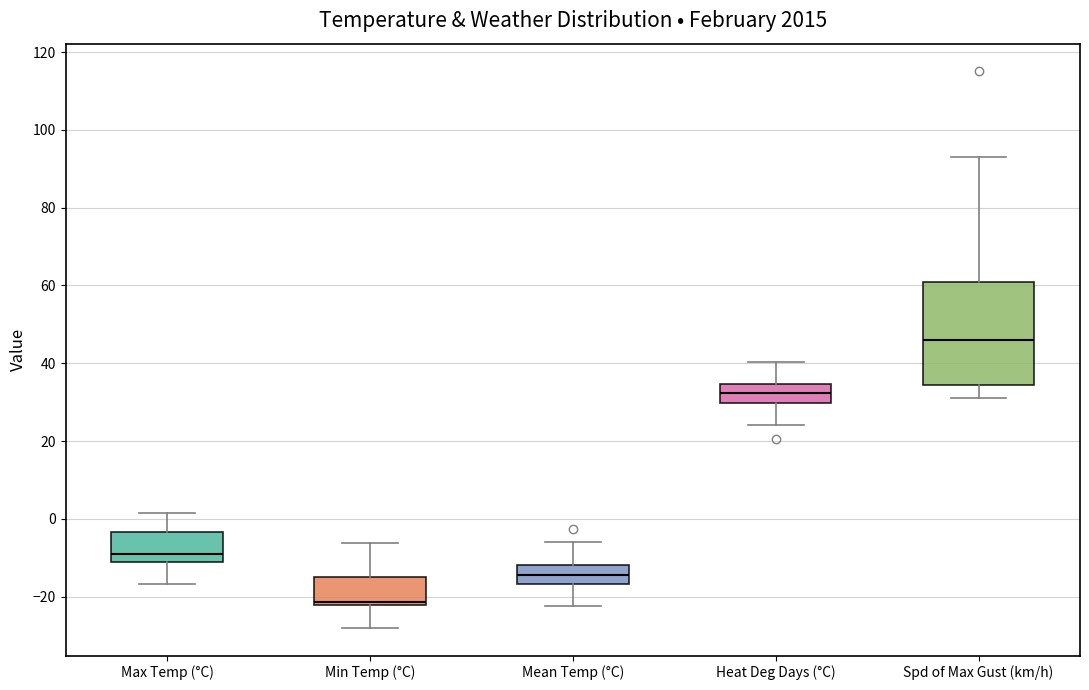

Reading left to right, transcribe this box plot: for each box, give where its median line is, the range the box spans, and where its two whiskers end, as read against the y-axis. The values are not printed on the chart, so give them approximately, as read against the axis.

Max Temp (°C): median -10, box -12 to -4, whiskers -16 to 2
Min Temp (°C): median -22 (just above the box's lower edge), box -22 to -16, whiskers -28 to -6
Mean Temp (°C): median -14, box -16 to -12, whiskers -22 to -6
Heat Deg Days (°C): median 32, box 30 to 34, whiskers 24 to 40
Spd of Max Gust (km/h): median 46, box 34 to 62, whiskers 32 to 94